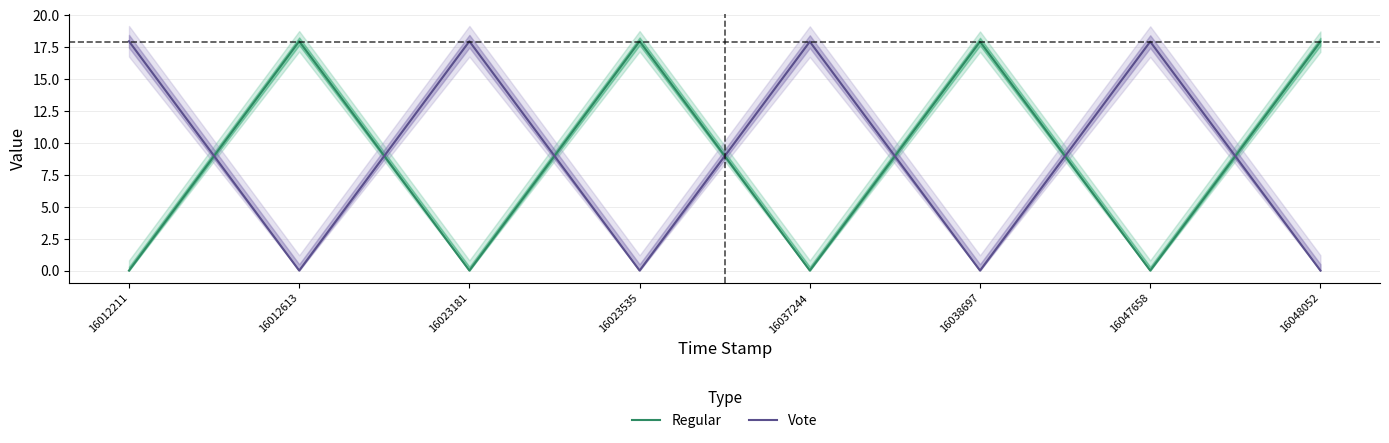

What is the difference between the maximum and second lowest values in the Regular series?

18.0